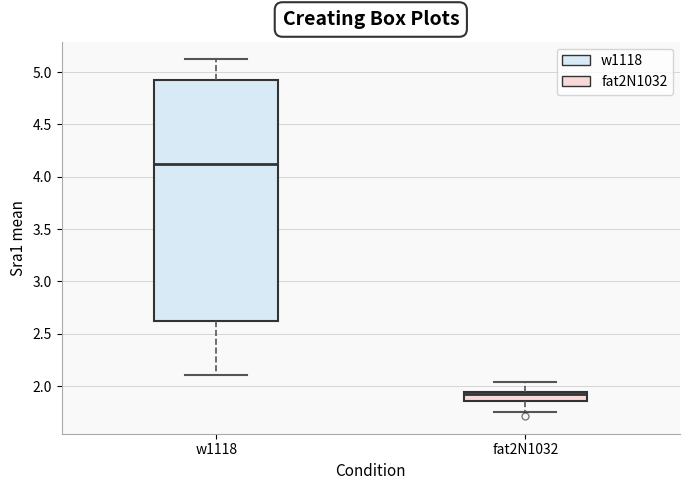

Which box's median line is the lowest?

fat2N1032